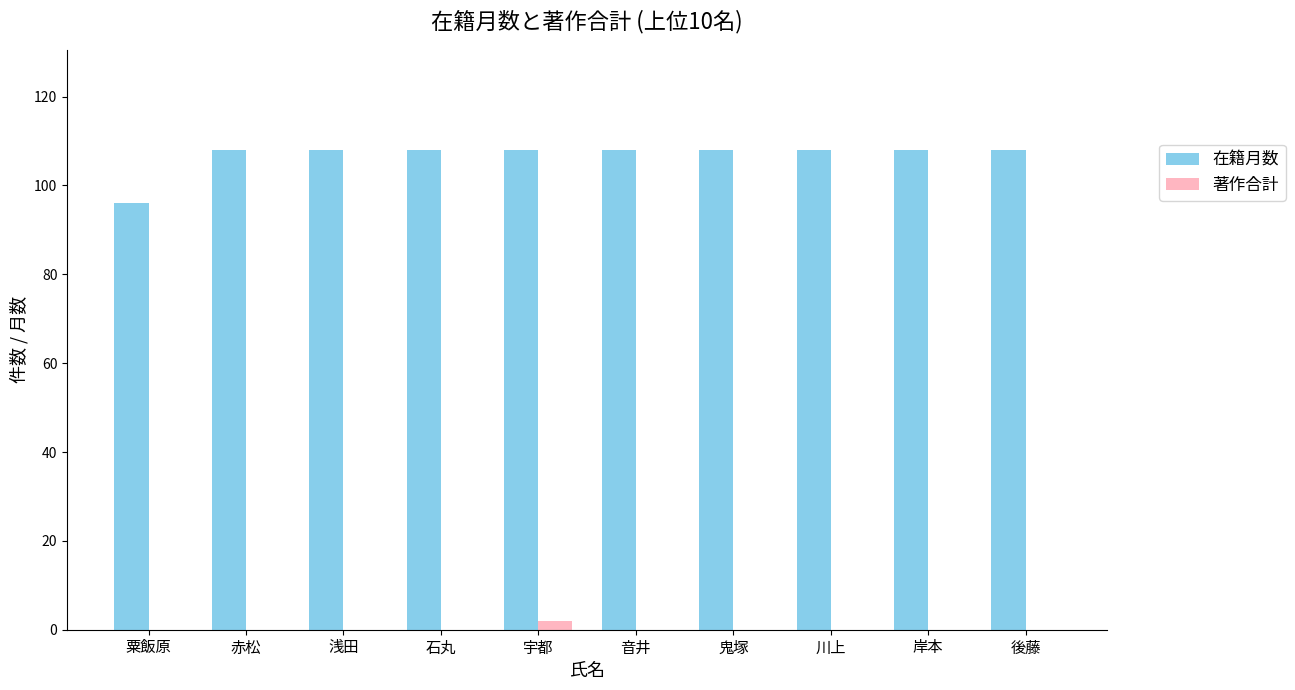

True or false: 著作合計 has a value of 0 at 浅田.

True